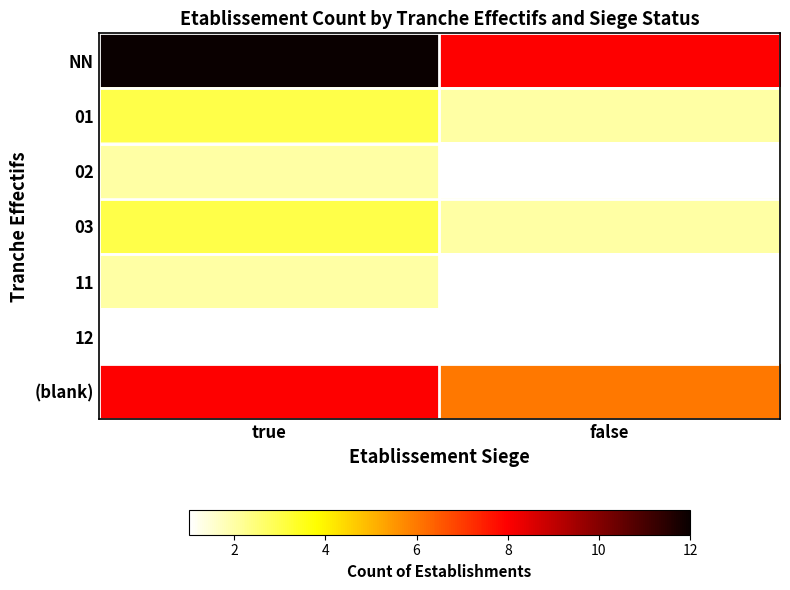

List the labels in order of 03 value, largest first.

true, false